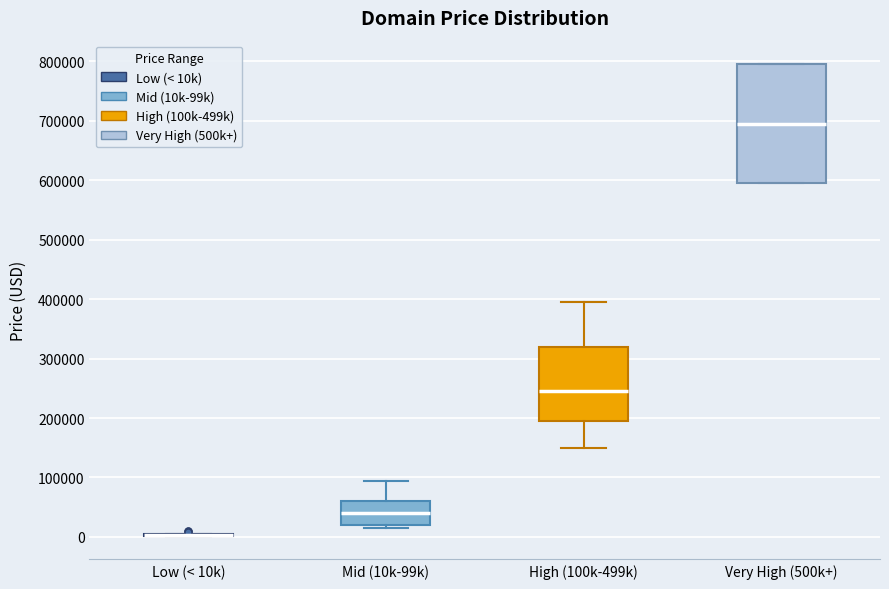

Reading left to right, read every box against the y-axis: the position of its median line, the range the box covers, and the ends of its whiskers. The values are not printed on the chart, so give them approximately, as read against the axis.

Low (< 10k): box collapsed to a line at 0, whiskers 0 to 0
Mid (10k-99k): median 40000, box 20000 to 60000, whiskers 10000 to 90000
High (100k-499k): median 240000, box 190000 to 320000, whiskers 150000 to 390000
Very High (500k+): median 690000, box 590000 to 790000, whiskers 590000 to 790000